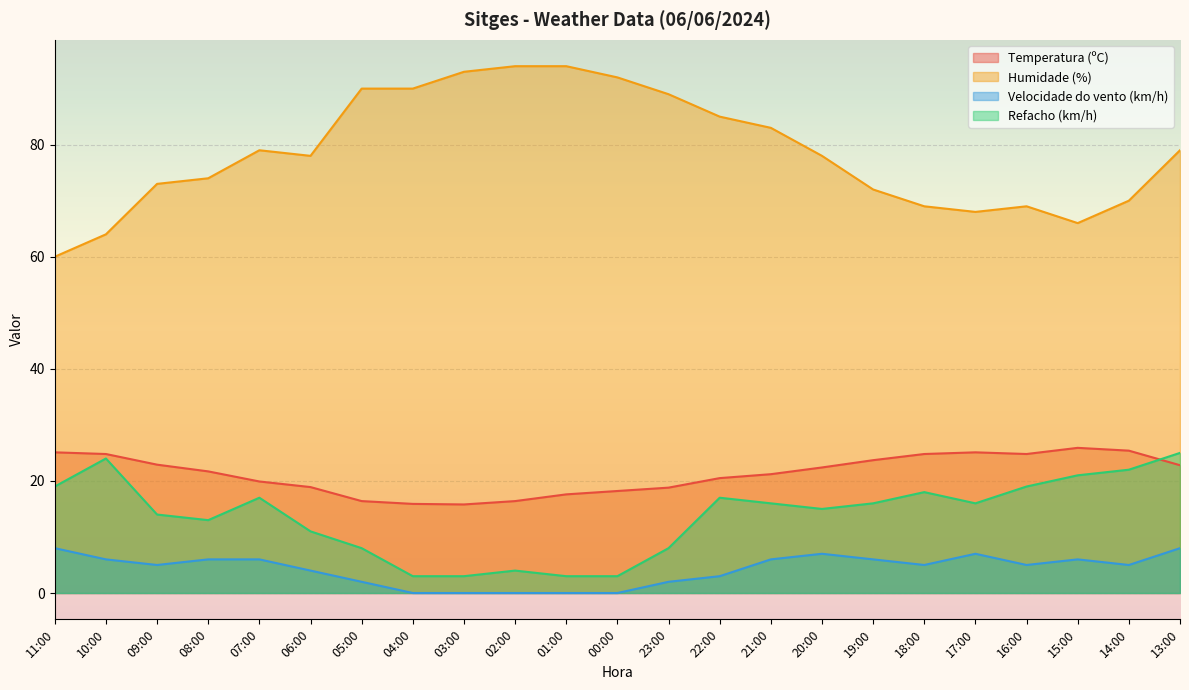

Between 19:00 and 03:00, which is larger?

19:00